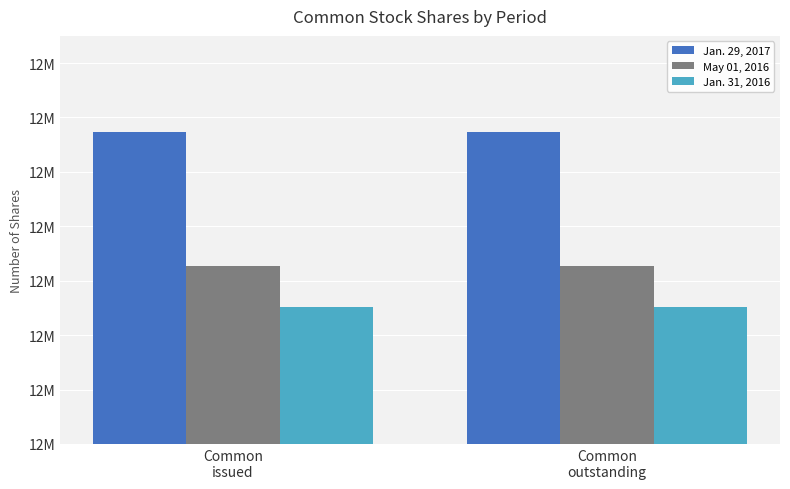

What is the total value across all series at Common
issued?

36830734